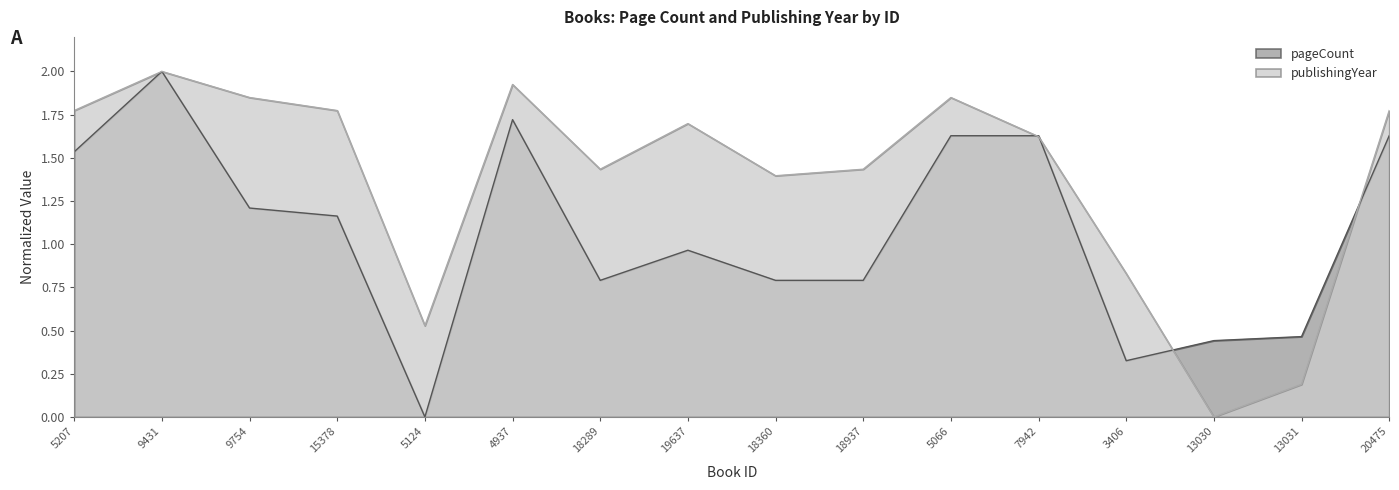

At which category does the chart reach its minimum across all series?

5124